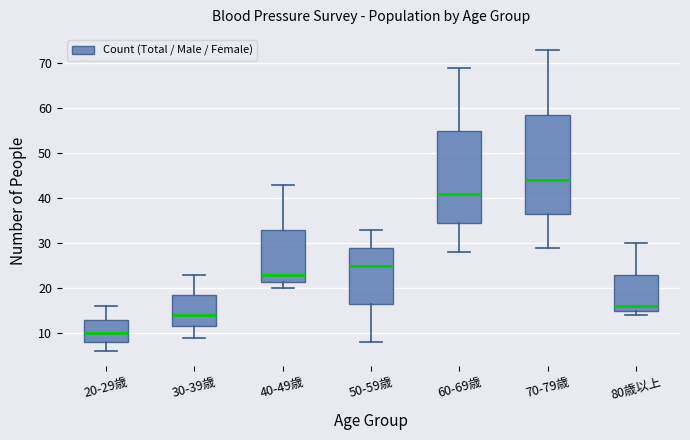

Reading left to right, read every box against the y-axis: the position of its median line, the range the box covers, and the ends of its whiskers. The values are not printed on the chart, so give them approximately, as read against the axis.

20-29歳: median 10, box 8 to 13, whiskers 6 to 16
30-39歳: median 14, box 12 to 19, whiskers 9 to 23
40-49歳: median 23, box 22 to 33, whiskers 20 to 43
50-59歳: median 25, box 17 to 29, whiskers 8 to 33
60-69歳: median 41, box 35 to 55, whiskers 28 to 69
70-79歳: median 44, box 37 to 59, whiskers 29 to 73
80歳以上: median 16, box 15 to 23, whiskers 14 to 30